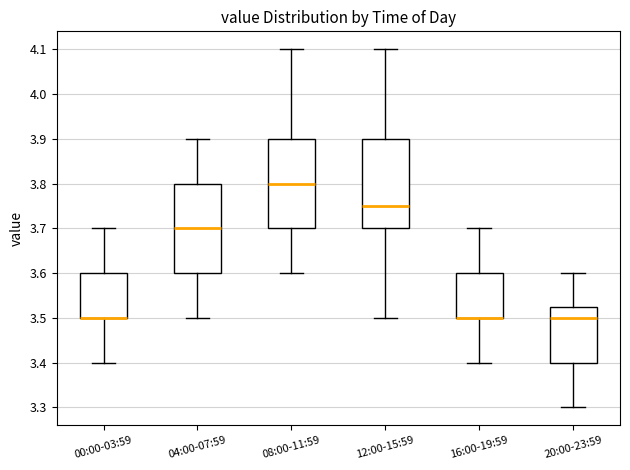

Reading left to right, transcribe this box plot: for each box, give where its median line is, the range the box spans, and where its two whiskers end, as read against the y-axis. The values are not printed on the chart, so give them approximately, as read against the axis.

00:00-03:59: median 3.50 (drawn on the box's lower edge), box 3.50 to 3.60, whiskers 3.40 to 3.70
04:00-07:59: median 3.70, box 3.60 to 3.80, whiskers 3.50 to 3.90
08:00-11:59: median 3.80, box 3.70 to 3.90, whiskers 3.60 to 4.10
12:00-15:59: median 3.75, box 3.70 to 3.90, whiskers 3.50 to 4.10
16:00-19:59: median 3.50 (drawn on the box's lower edge), box 3.50 to 3.60, whiskers 3.40 to 3.70
20:00-23:59: median 3.50, box 3.40 to 3.53, whiskers 3.30 to 3.60